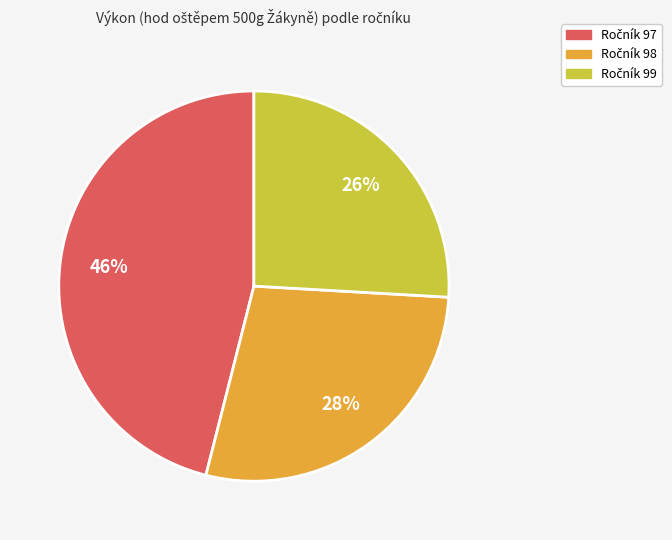

Count the number of slices in the pie.

3